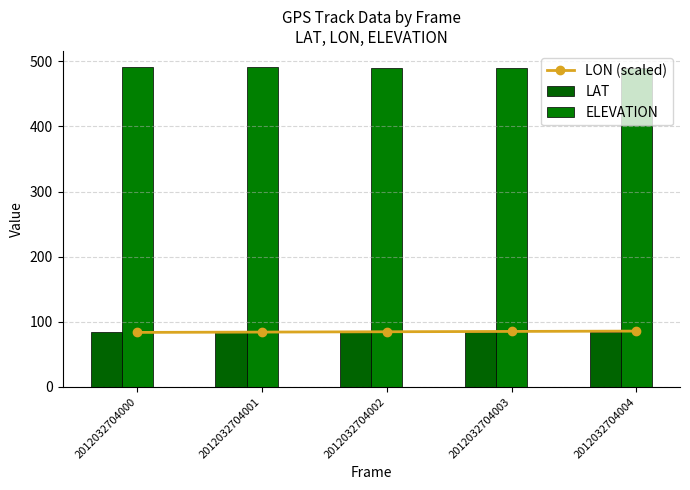

The LON (scaled) series shows 17.2 at 2012032704000. True or false?

False